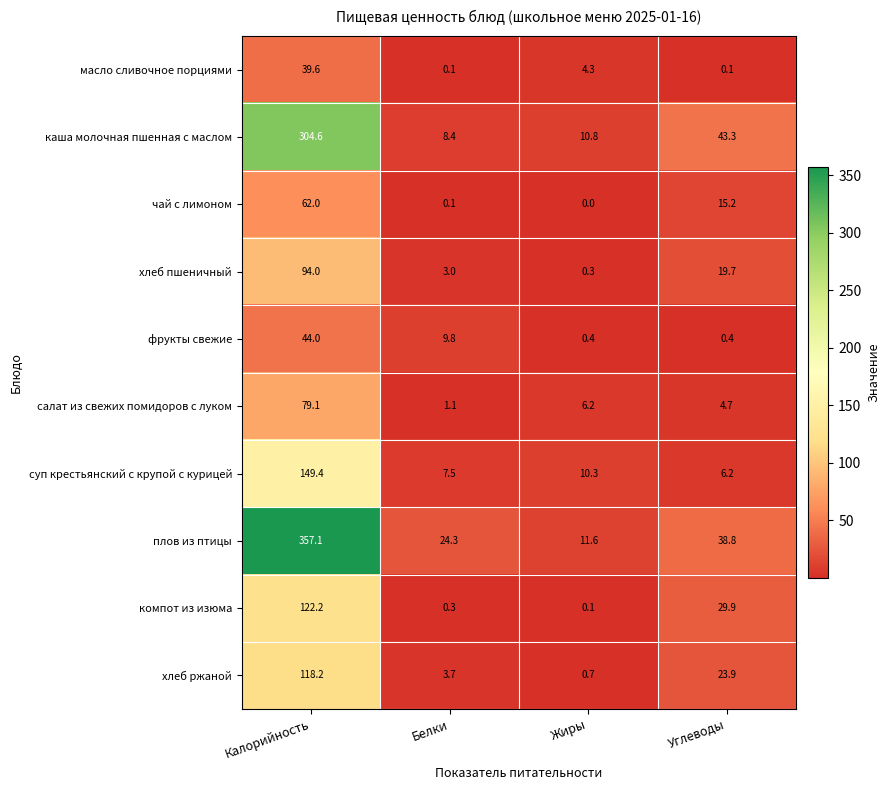

The value of салат из свежих помидоров с луком at Белки is 0.7. True or false?

False